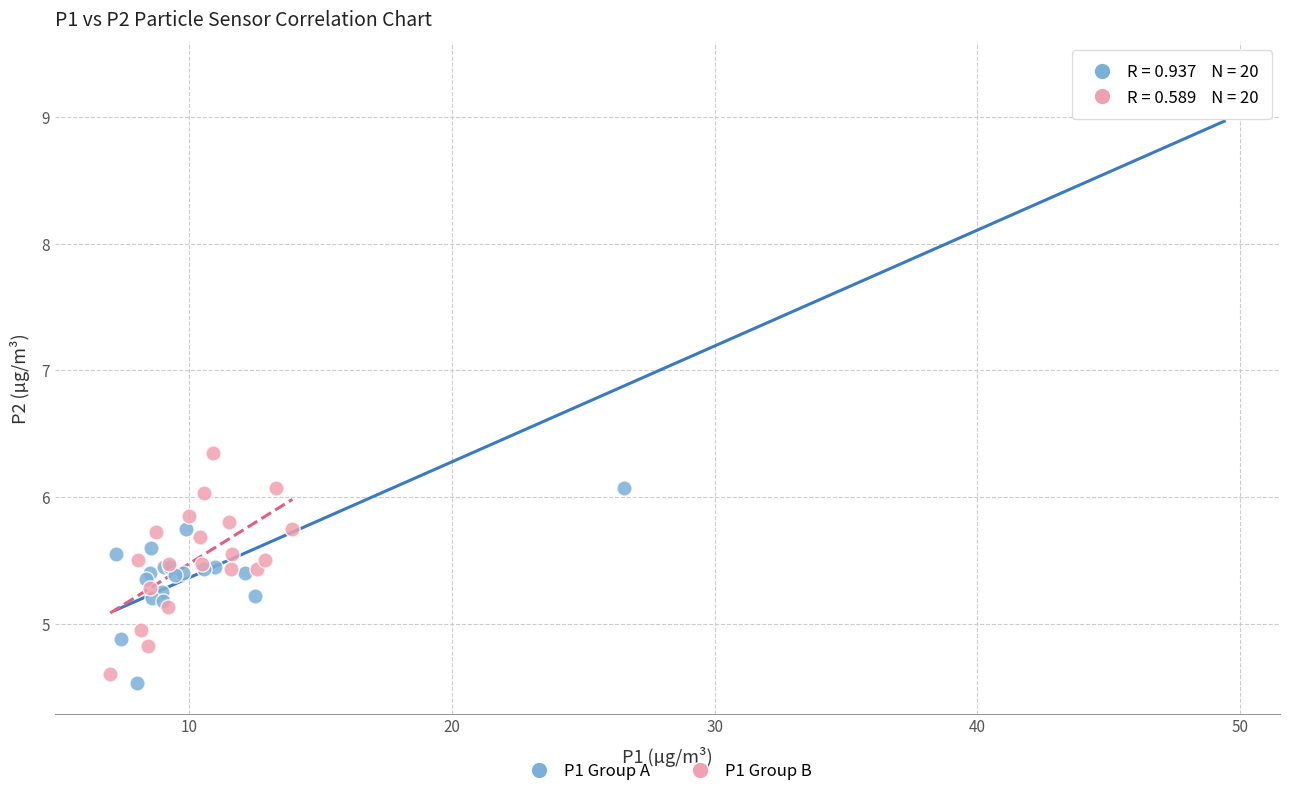

Which series reaches the maximum Y coordinate?

P1 Group A